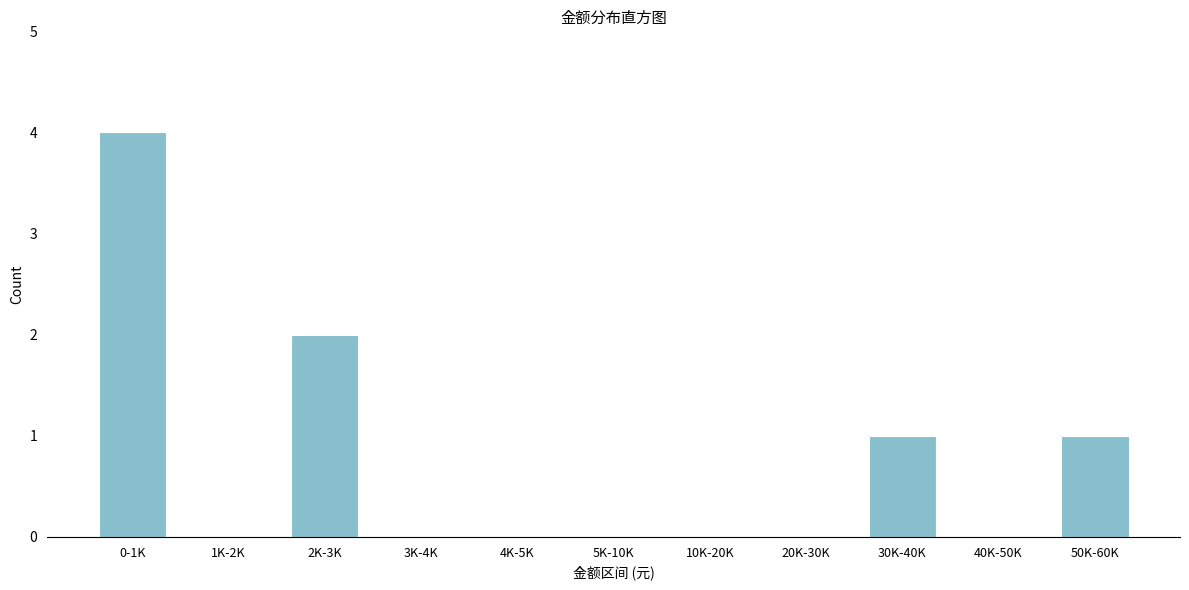

Reading left to right, extract all data points from this chart.

0-1K=4	1K-2K=0	2K-3K=2	3K-4K=0	4K-5K=0	5K-10K=0	10K-20K=0	20K-30K=0	30K-40K=1	40K-50K=0	50K-60K=1